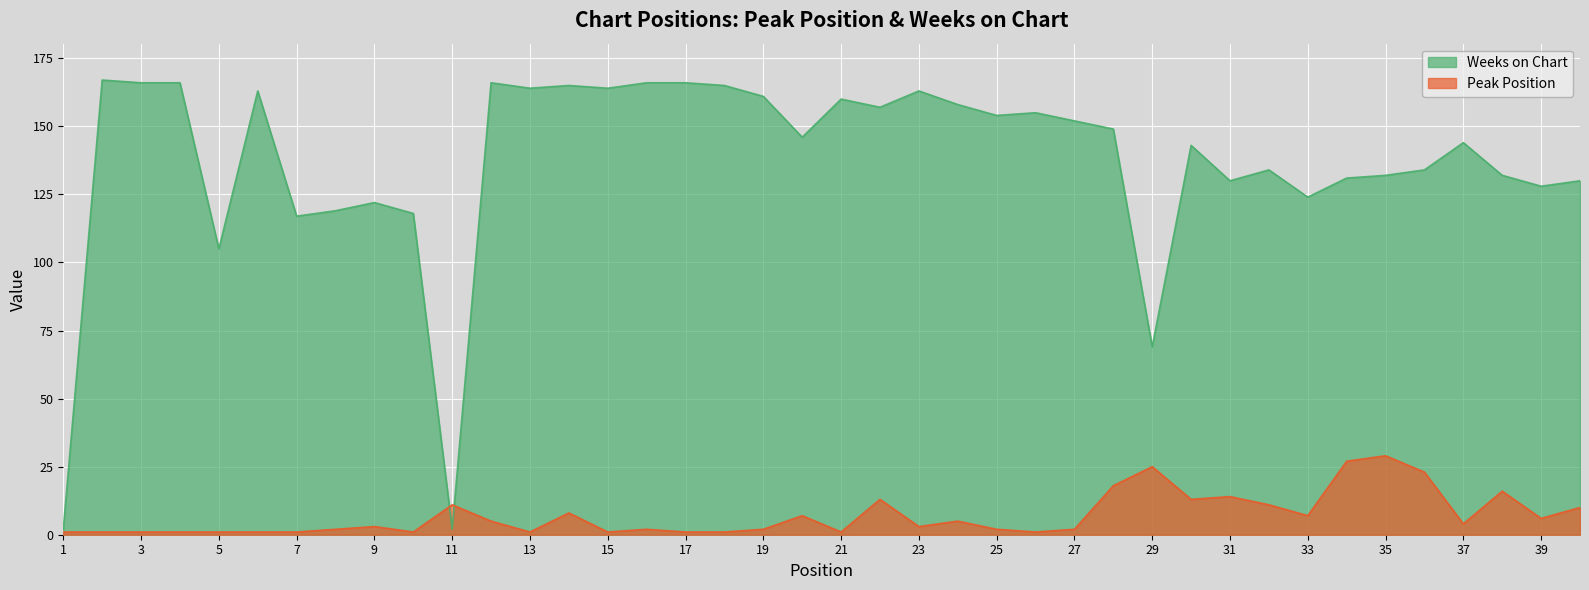

What is the value of the Peak Position point at the 31st from the left?

14